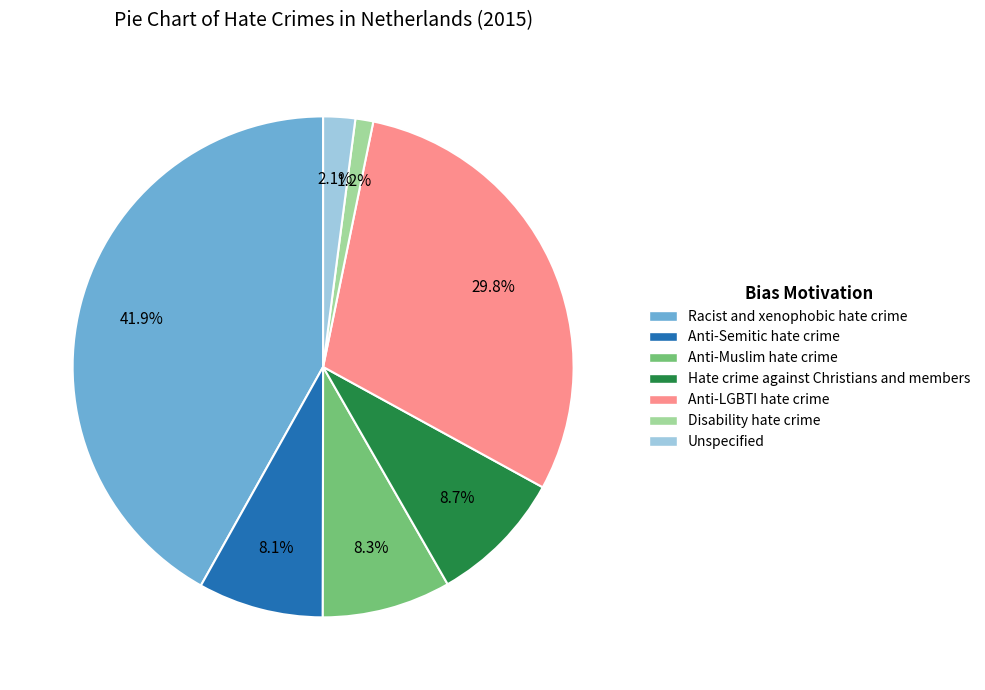

To the nearest percent, what is the difference between the largest and smallest slice percentages?

41%